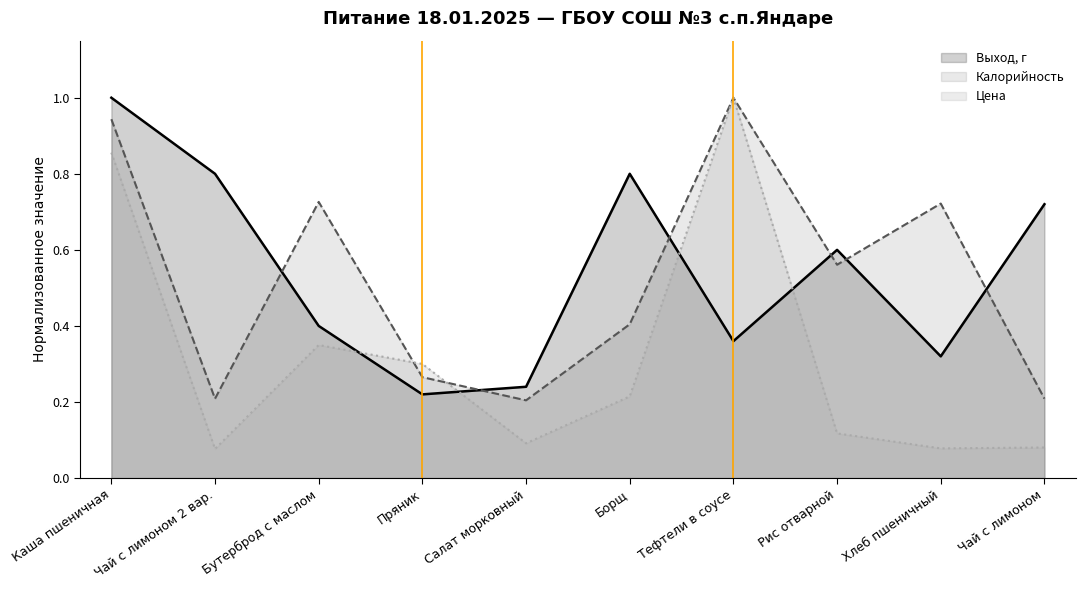

What position from the right is Бутерброд с маслом?

8